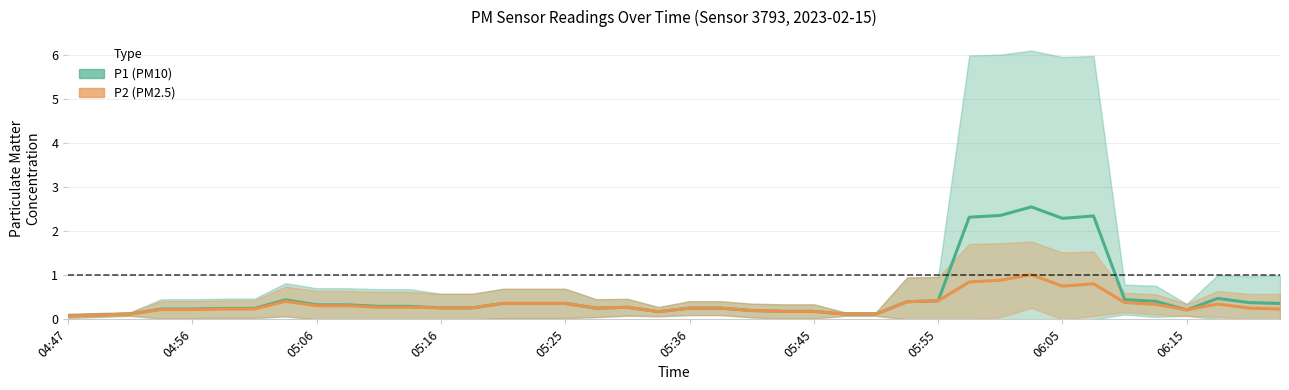

Rank the series by their average value, from highest to lowest.

P1, P2